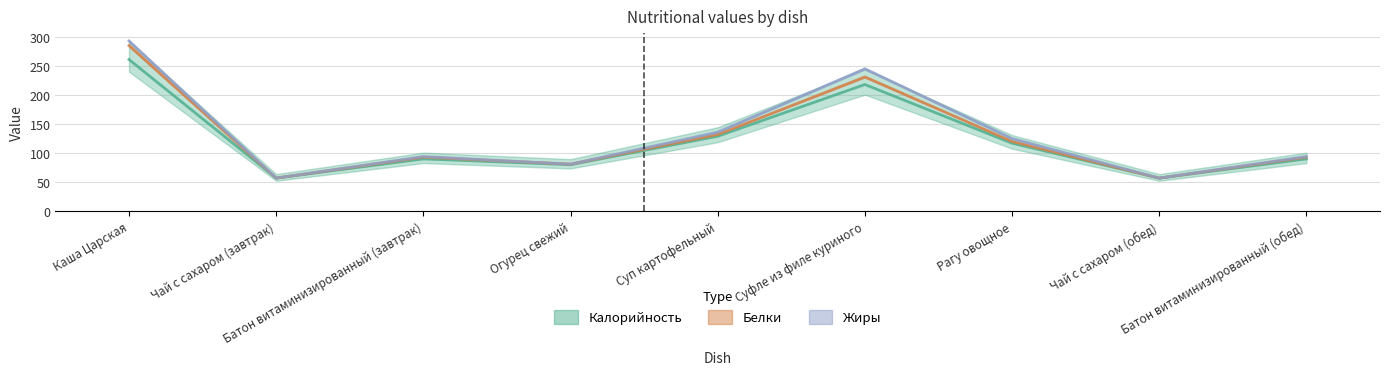

Is it true that Калорийность equals 80 at Огурец свежий?

True